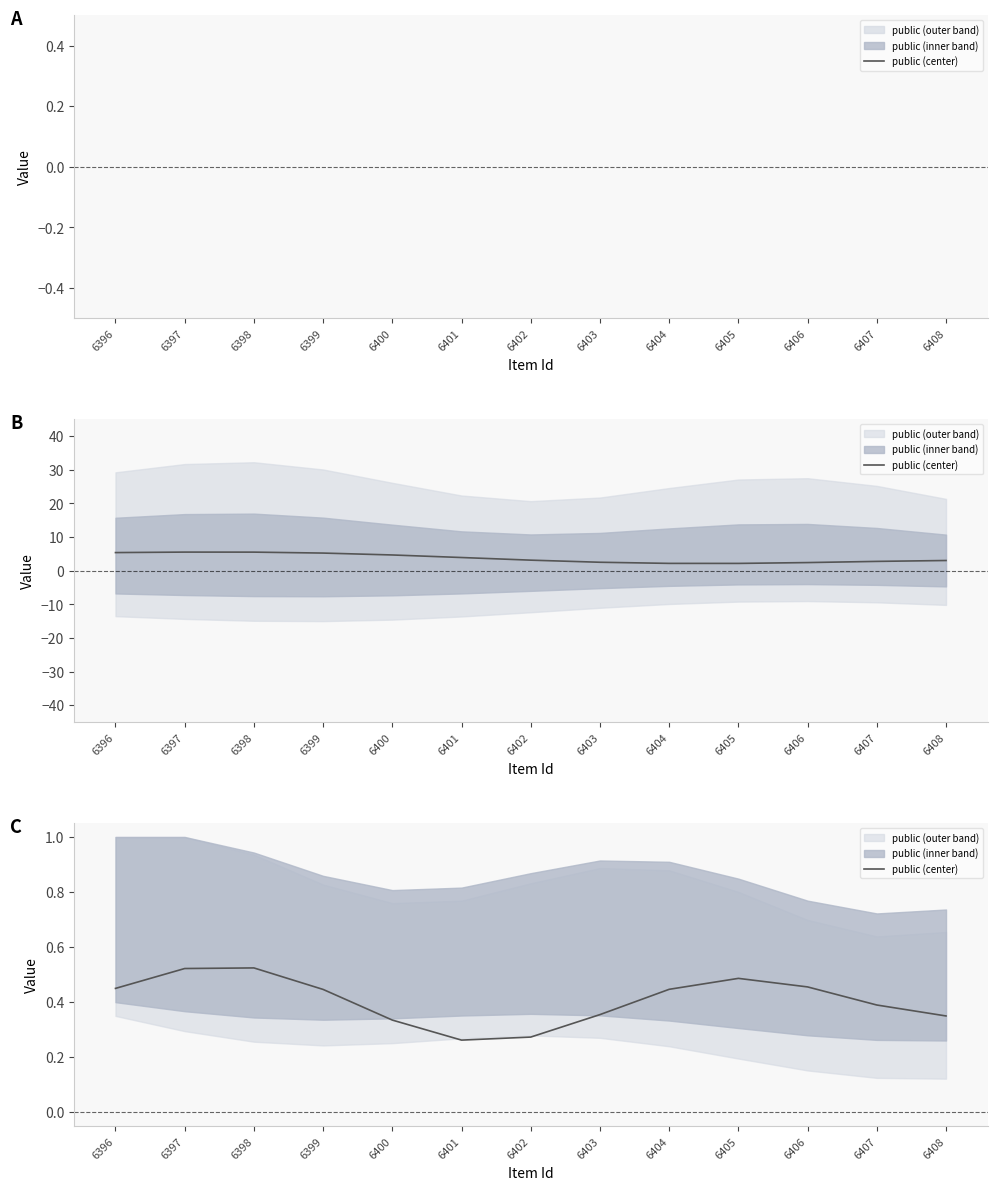

The value at 6399 is 0.6. True or false?

False